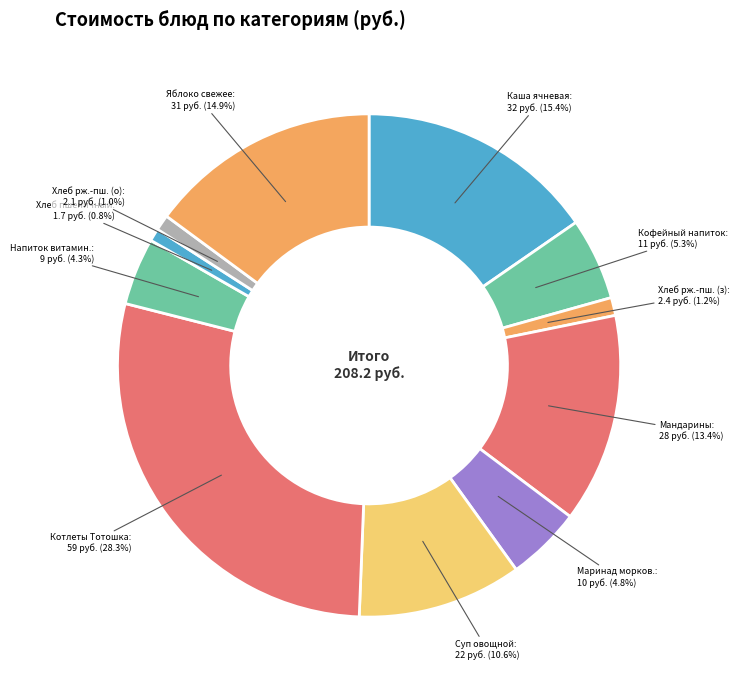

Does Напиток витамин.: 9 account for over 50% of the chart?

No